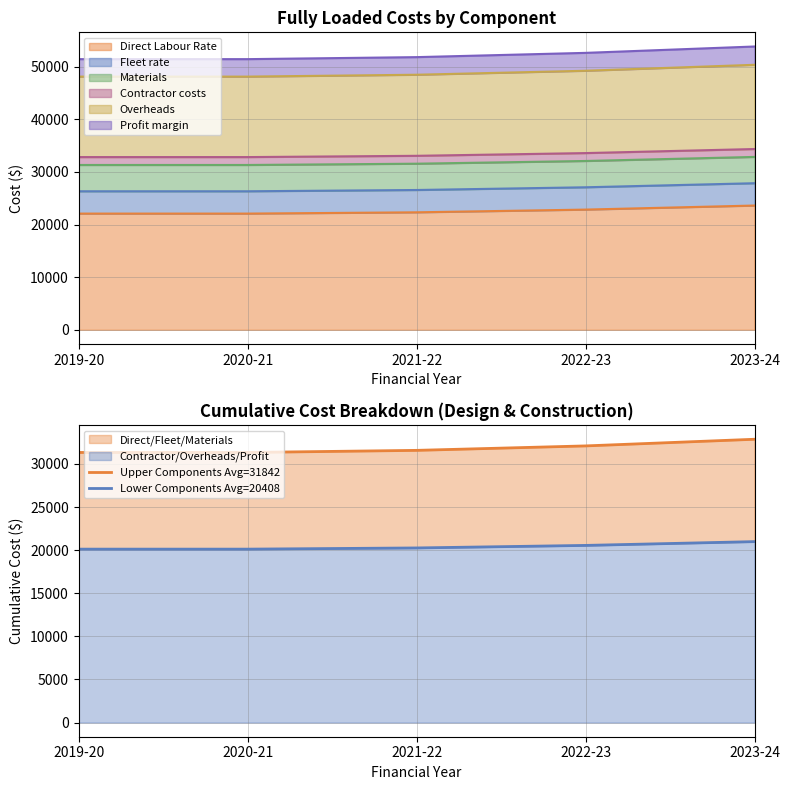

At which category is the sum across all series the highest?

2023-24